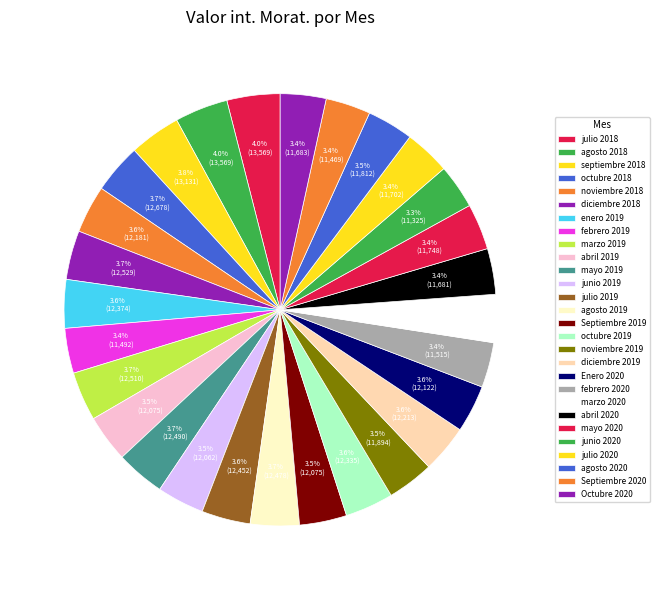

How many segments does this pie chart have?

28